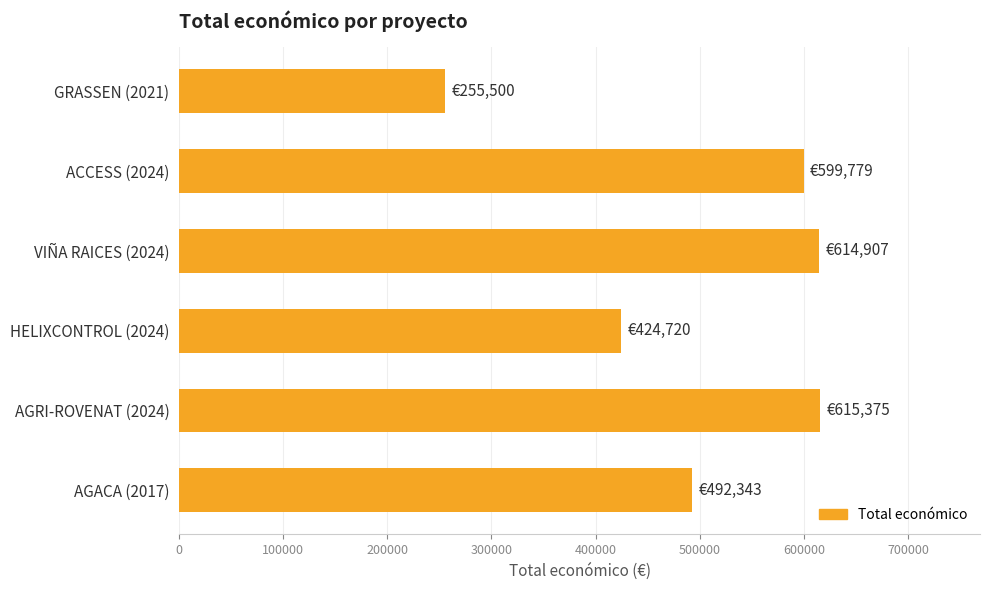

The value at VIÑA RAICES (2024) is 979701. True or false?

False